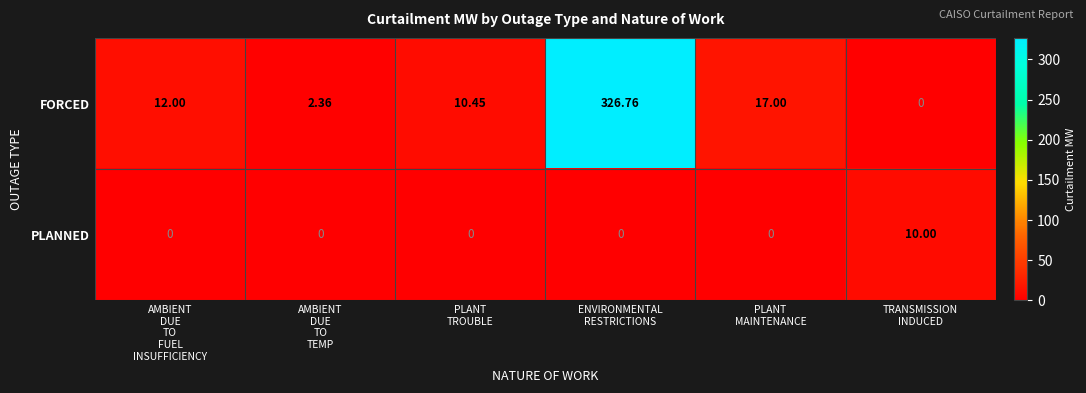

Which series has the largest total across all categories?

FORCED